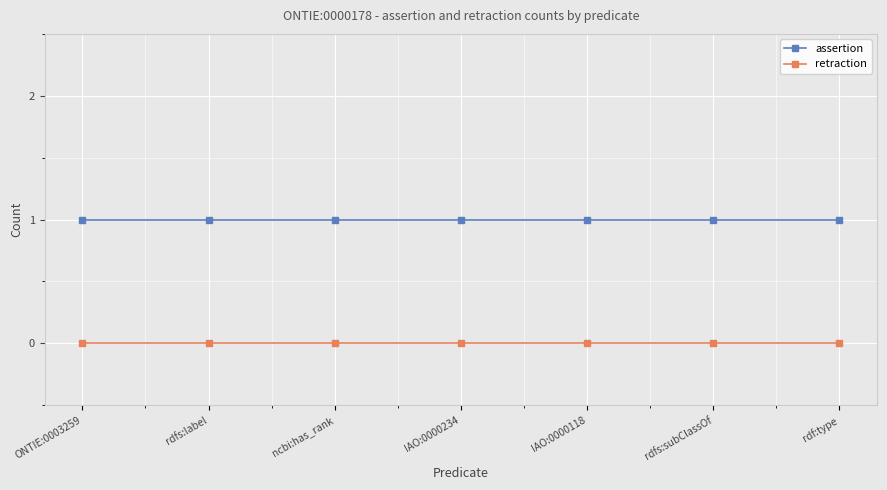

What is the spread (max minus min) of values at rdf:type?

1